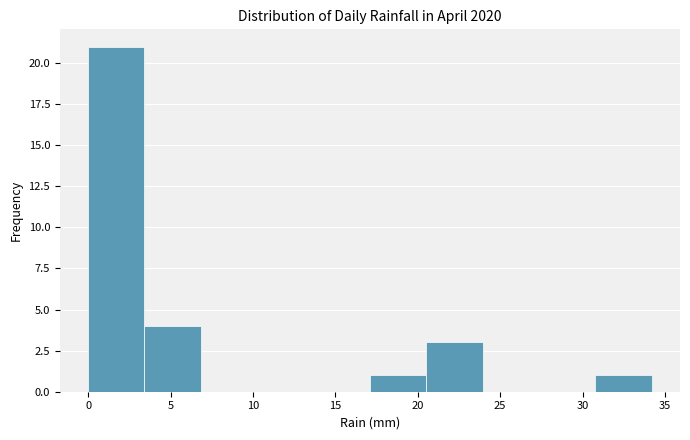

Reading left to right, transcribe this chart: for each bar, give the range it covers on the x-axis and its height. Neither the bar edges nor the heights are printed on the chart, so give them approximately, as read against the axes.

0.0 to 3.5: 21
3.5 to 7.0: 4
7.0 to 10.5: 0
10.5 to 13.5: 0
13.5 to 17.0: 0
17.0 to 20.5: 1
20.5 to 24.0: 3
24.0 to 27.5: 0
27.5 to 31.0: 0
31.0 to 34.0: 1